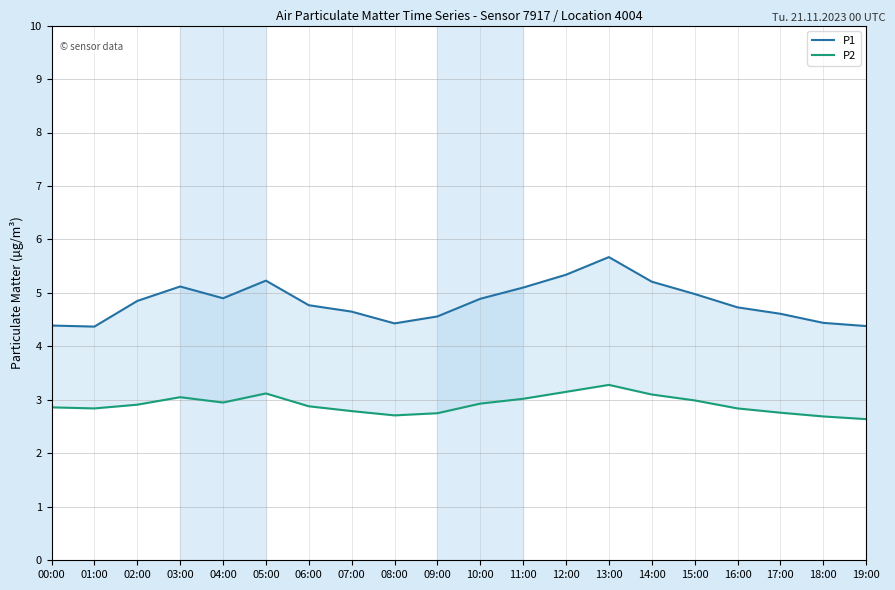

How many lines are shown in the chart?

2